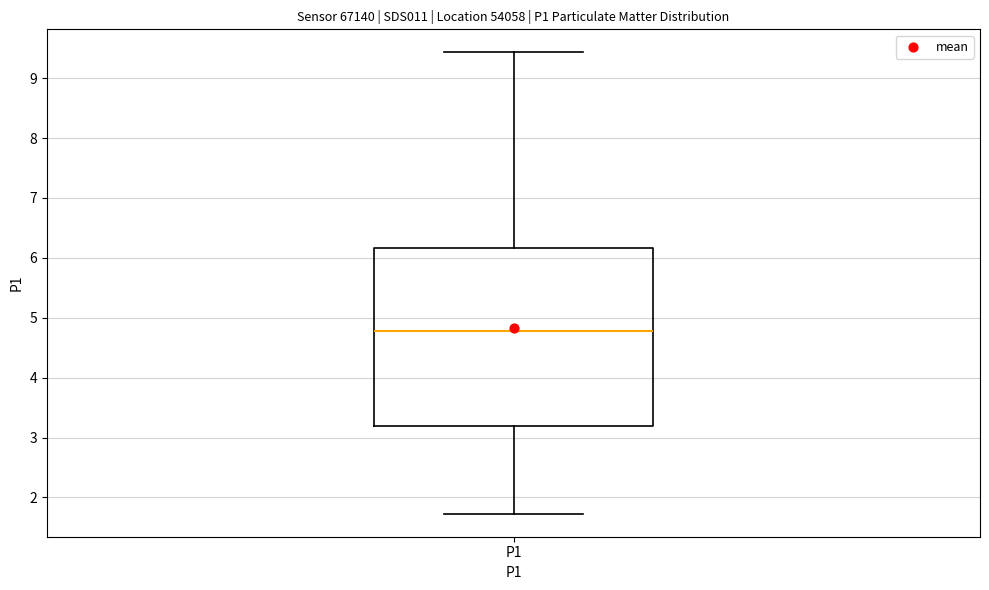

Where is the upper edge of the box for P1 on the y-axis? The values are not printed on the chart, so give them approximately, as read against the axis.

6.2